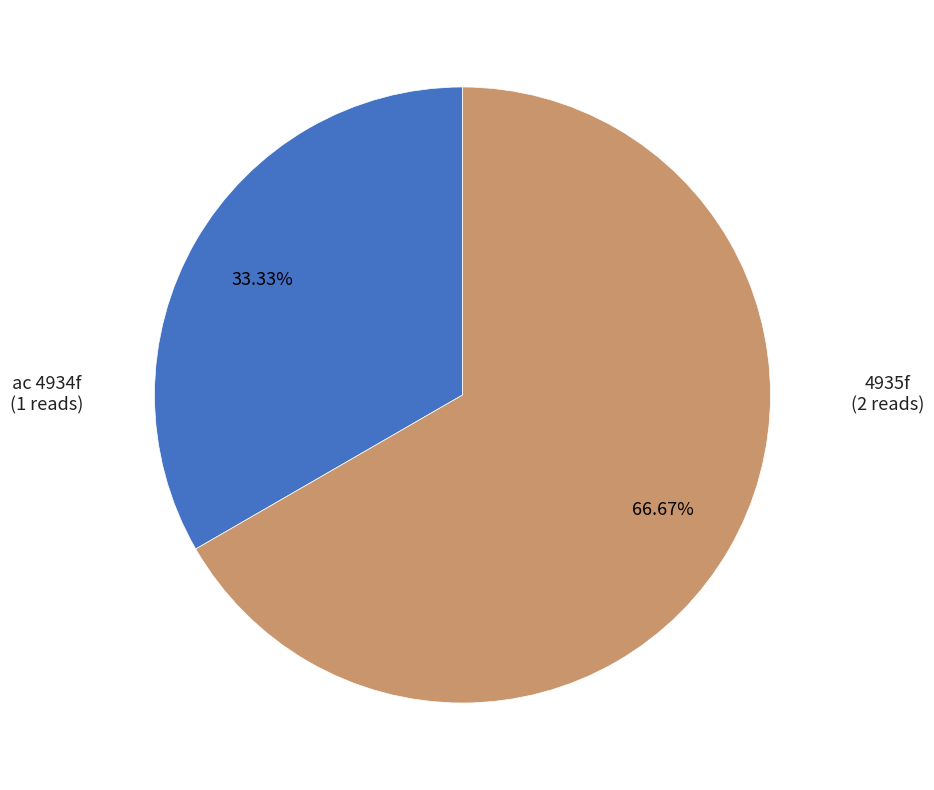

To the nearest percent, what portion does 4935f represent?

67%